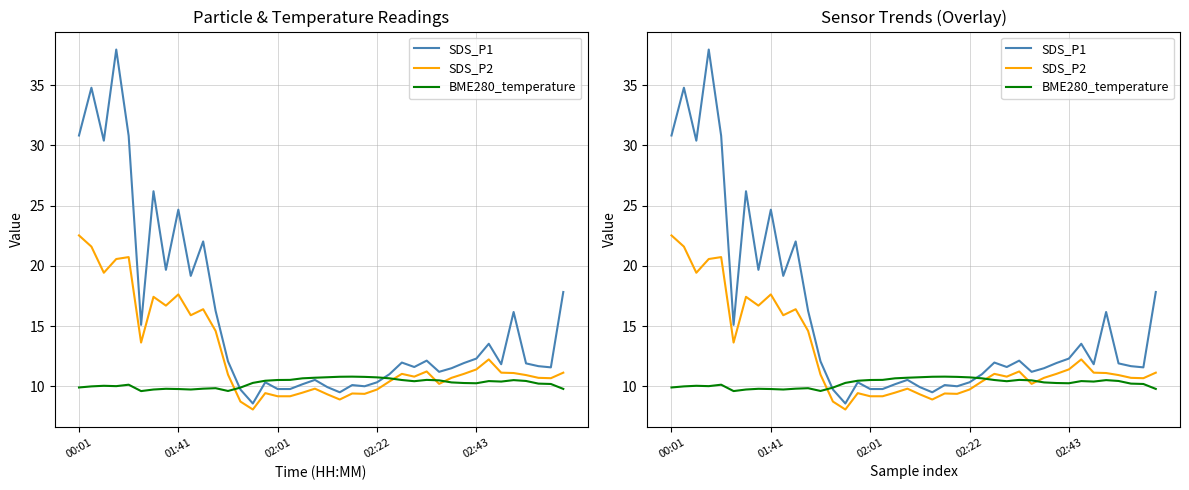

How many times do BME280_temperature and SDS_P1 cross each other?

2